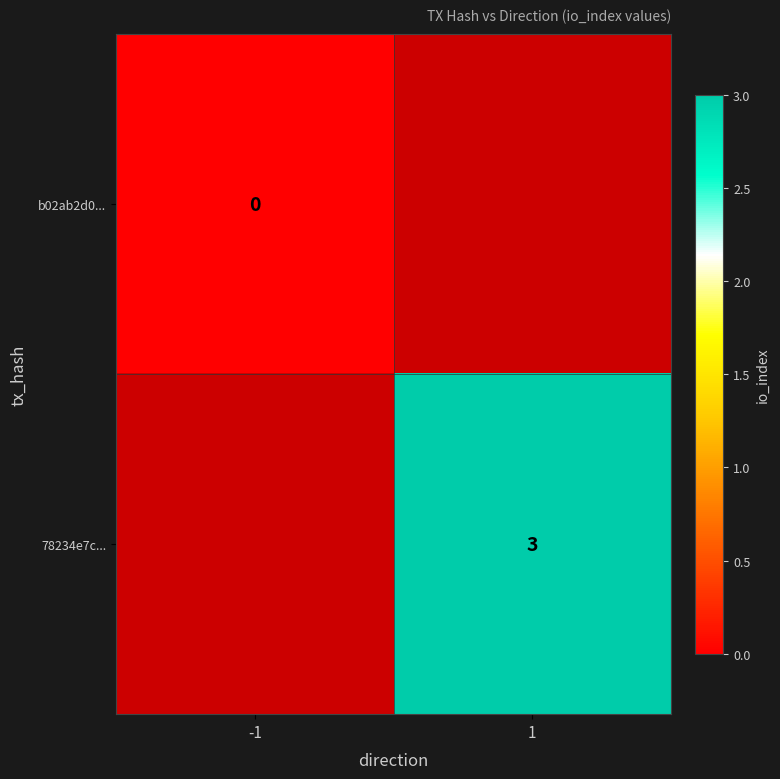

How many data points does each series have?

2